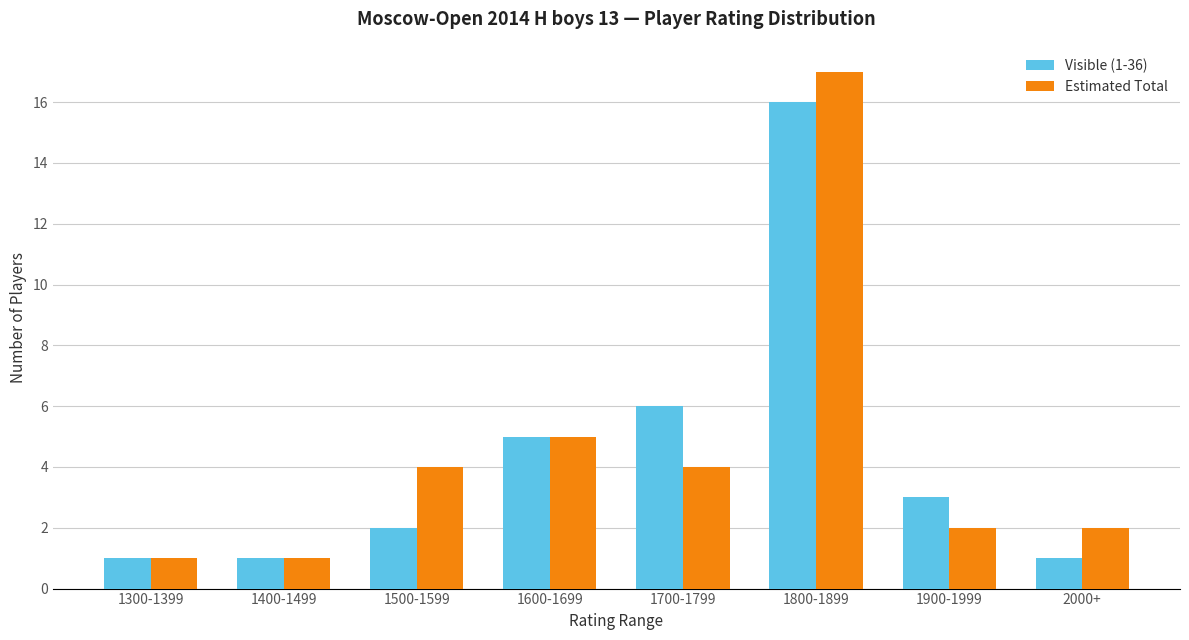

True or false: Estimated Total has a value of 5 at 1600-1699.

True